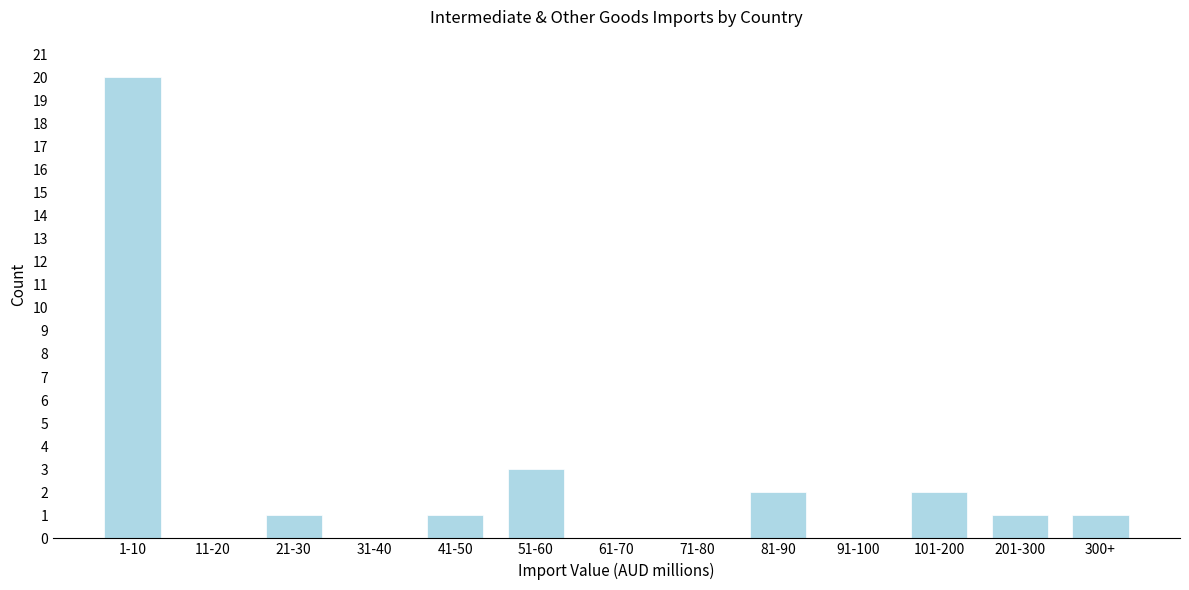

Reading left to right, extract all data points from this chart.

1-10=20	11-20=0	21-30=1	31-40=0	41-50=1	51-60=3	61-70=0	71-80=0	81-90=2	91-100=0	101-200=2	201-300=1	300+=1